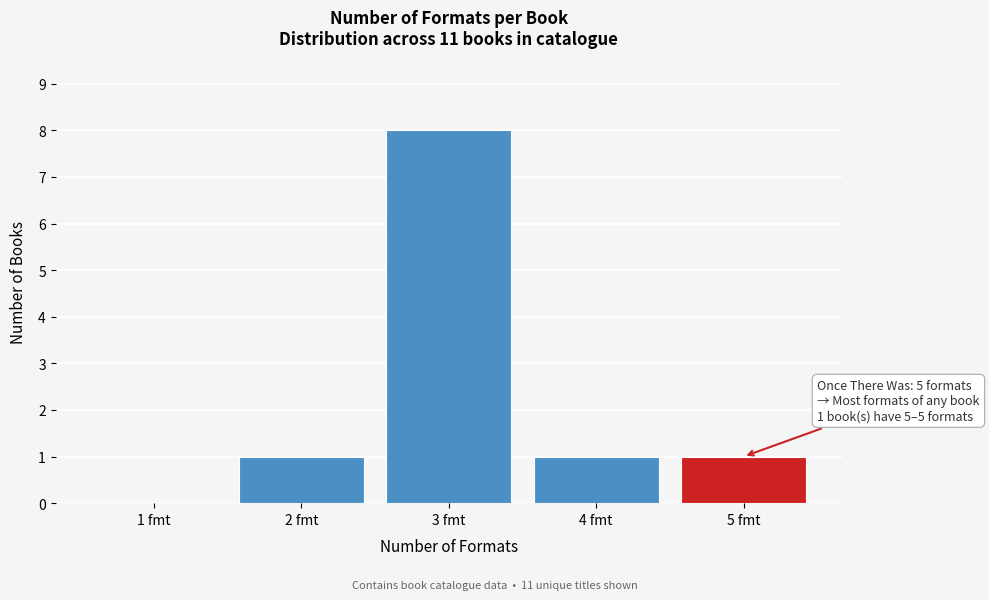

Reading left to right, extract all data points from this chart.

1 fmt=0	2 fmt=1	3 fmt=8	4 fmt=1	5 fmt=1